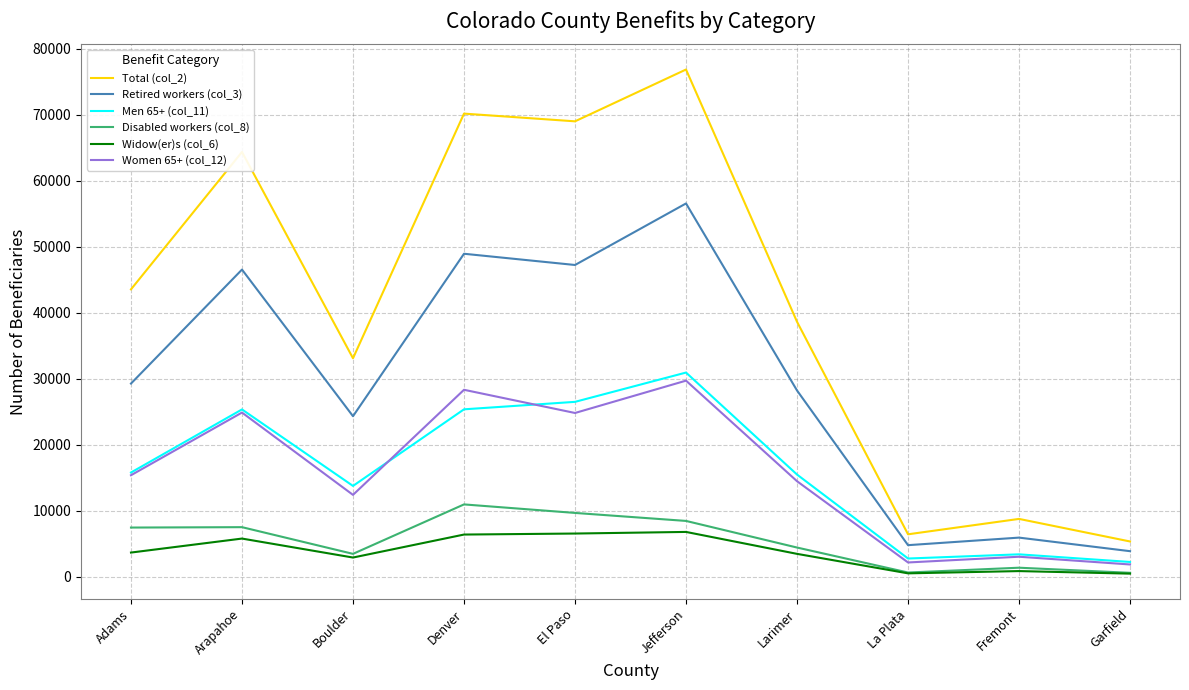

What is the minimum value shown in the chart?

483